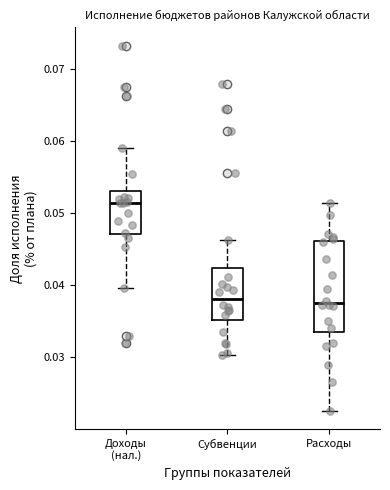

Reading left to right, transcribe this box plot: for each box, give where its median line is, the range the box spans, and where its two whiskers end, as read against the y-axis. The values are not printed on the chart, so give them approximately, as read against the axis.

Доходы (нал.): median 0.051, box 0.047 to 0.053, whiskers 0.040 to 0.059
Субвенции: median 0.038, box 0.035 to 0.042, whiskers 0.030 to 0.046
Расходы: median 0.038, box 0.034 to 0.046, whiskers 0.023 to 0.051